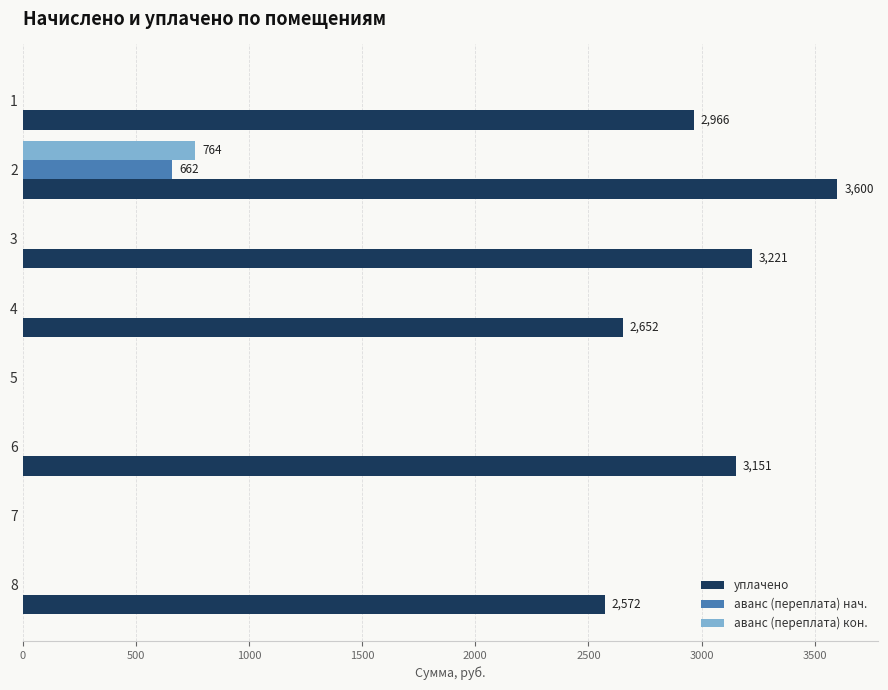

Which series has the largest total across all categories?

уплачено